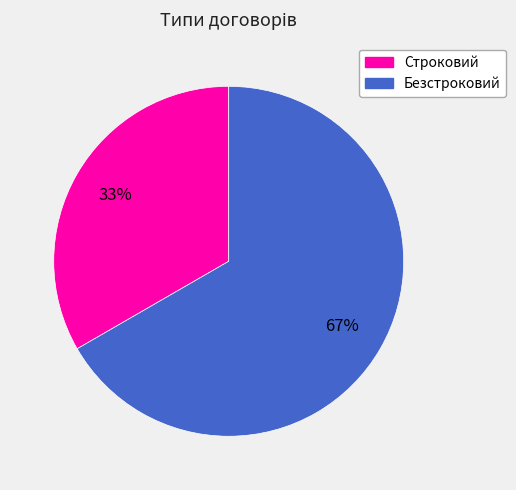

Rank the categories by value from highest to lowest.

Безстроковий, Строковий